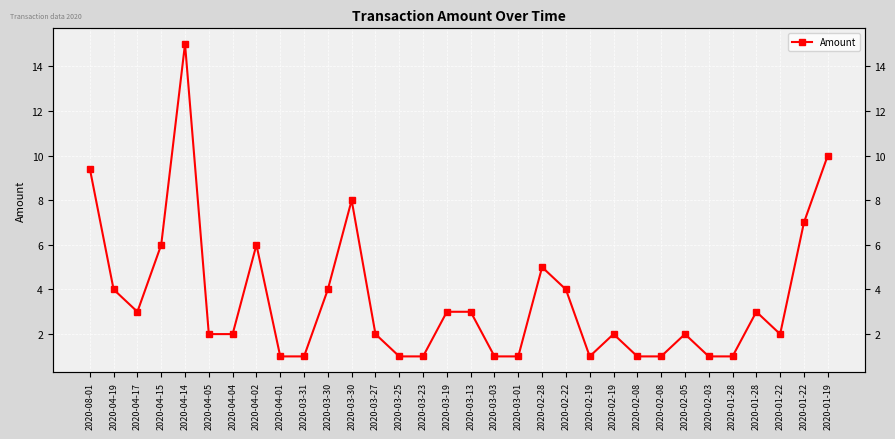

List the labels in order of value, largest first.

2020-04-14, 2020-01-19, 2020-08-01, 2020-03-30, 2020-01-22, 2020-04-15, 2020-04-02, 2020-02-28, 2020-04-19, 2020-03-30, 2020-02-22, 2020-04-17, 2020-03-19, 2020-03-13, 2020-01-28, 2020-04-05, 2020-04-04, 2020-03-27, 2020-02-19, 2020-02-05, 2020-01-22, 2020-04-01, 2020-03-31, 2020-03-25, 2020-03-23, 2020-03-03, 2020-03-01, 2020-02-19, 2020-02-08, 2020-02-08, 2020-02-03, 2020-01-28